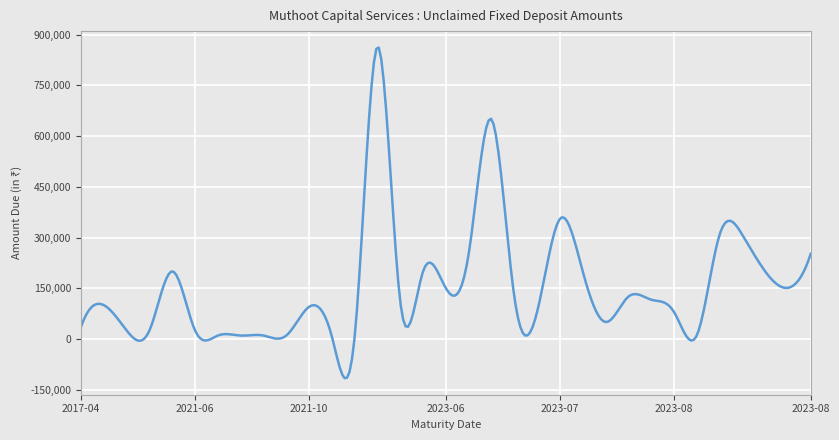

What is the difference between the maximum and minimum values?

978016.1